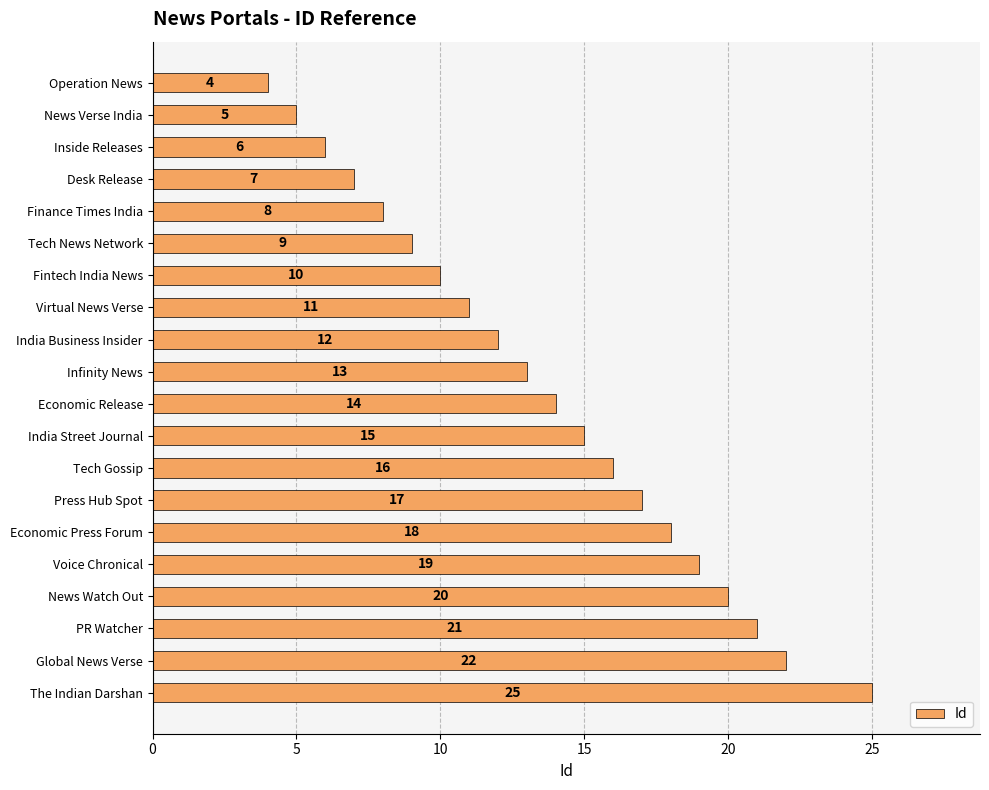

What value does the data have at Tech Gossip, to the nearest 10?

20